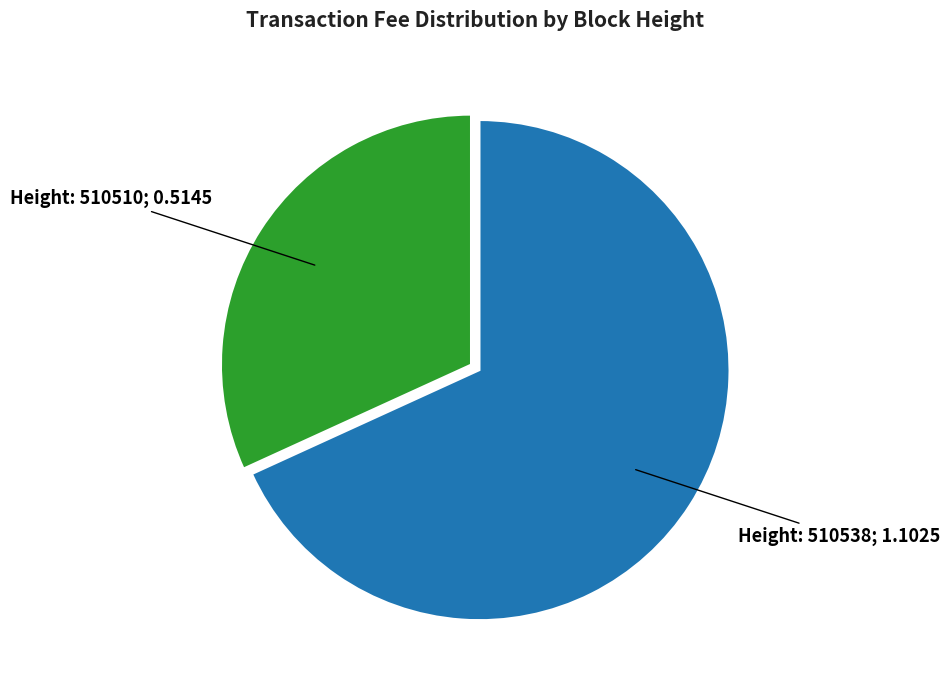

Is there a majority slice in this chart?

Yes